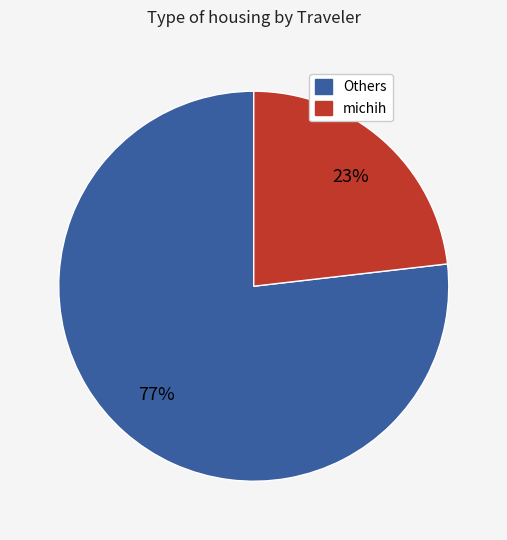

Does any single category account for the majority?

Yes